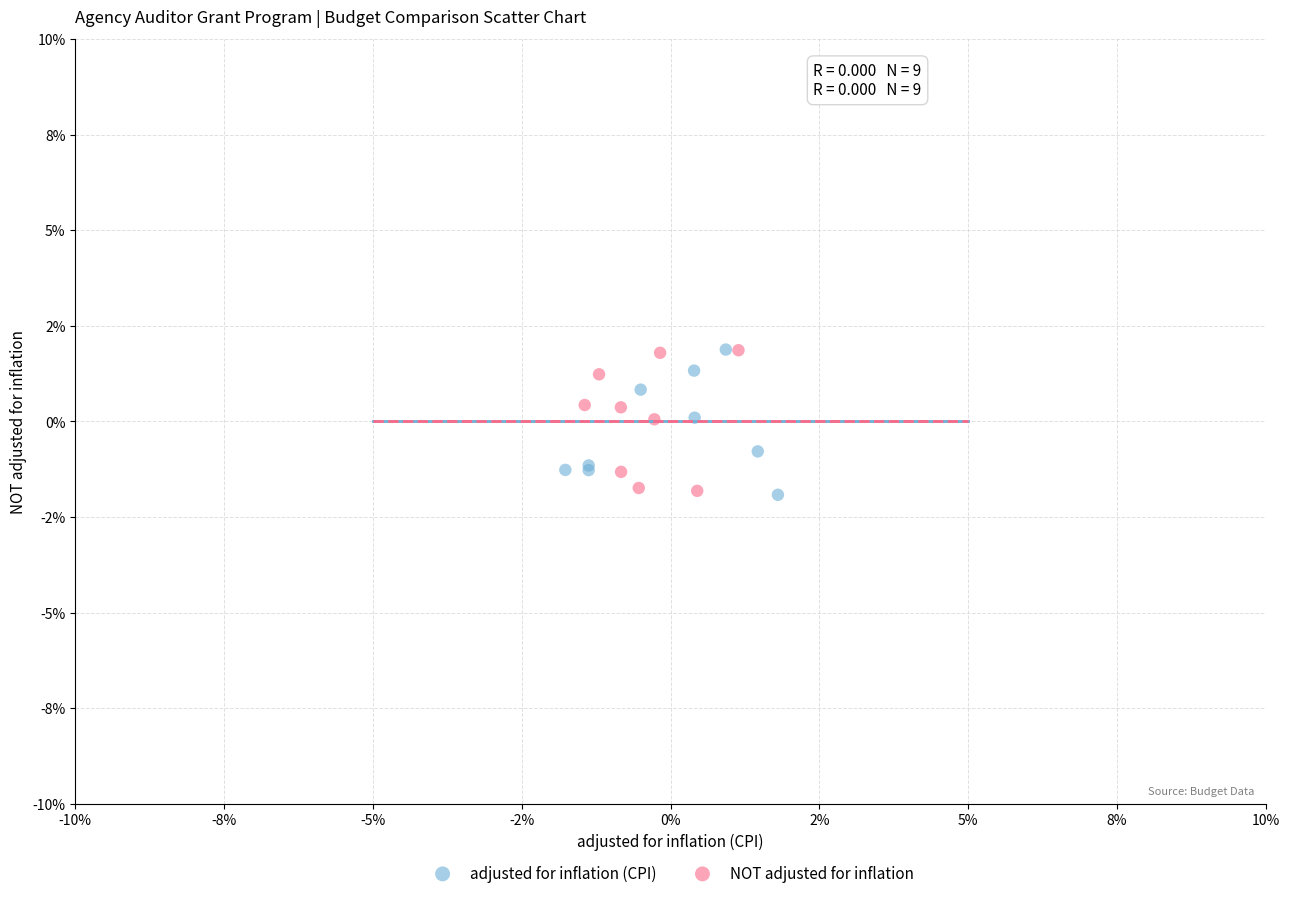

What are all the series names shown in the legend?

adjusted for inflation (CPI), NOT adjusted for inflation